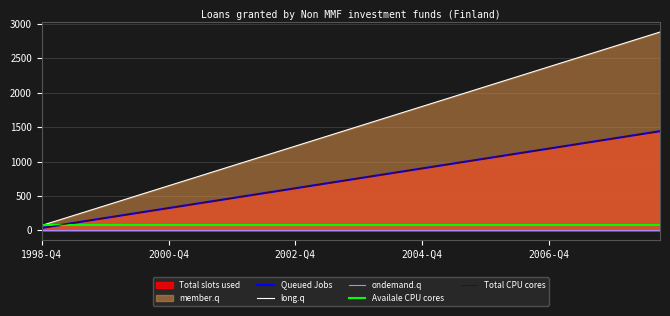

What is the value of the long.q point at the 25th from the left?

1800